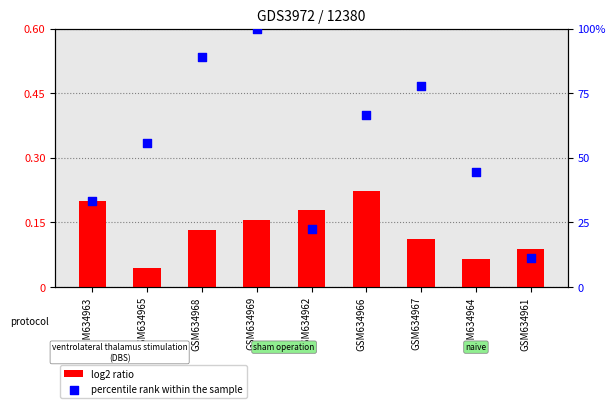

Which series contains the highest Y value?

percentile rank within the sample